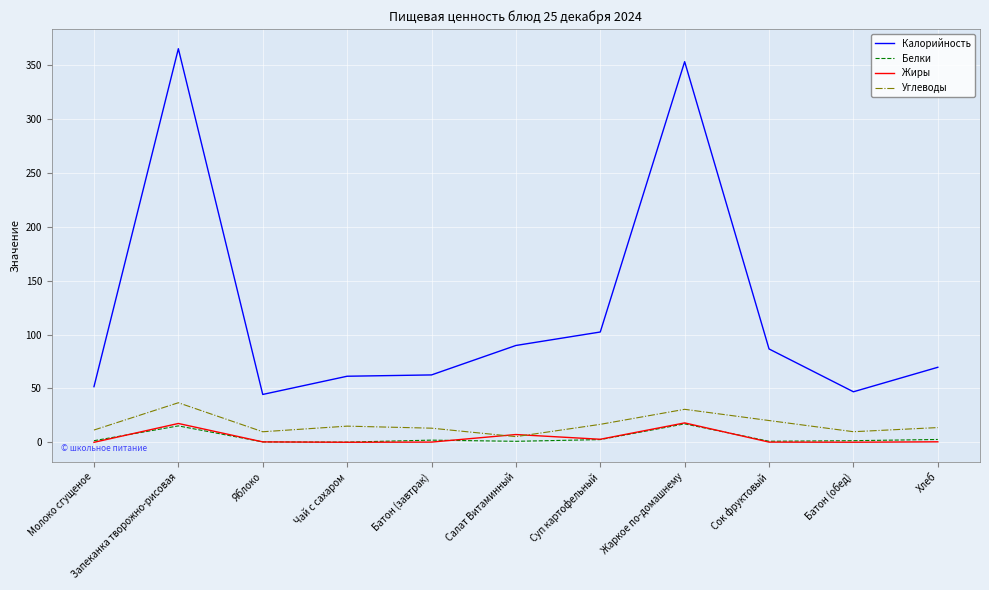

What is the maximum value for Белки?

17.1